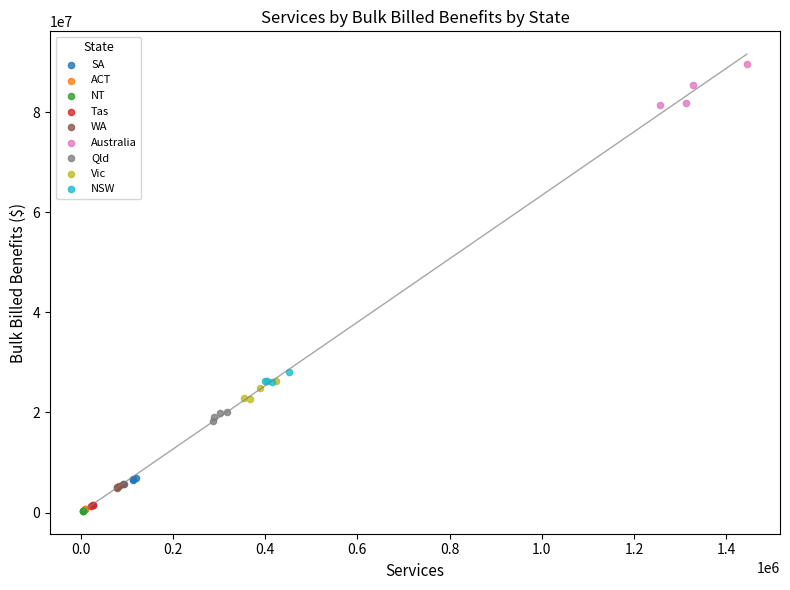

Which series reaches the maximum Y coordinate?

Australia